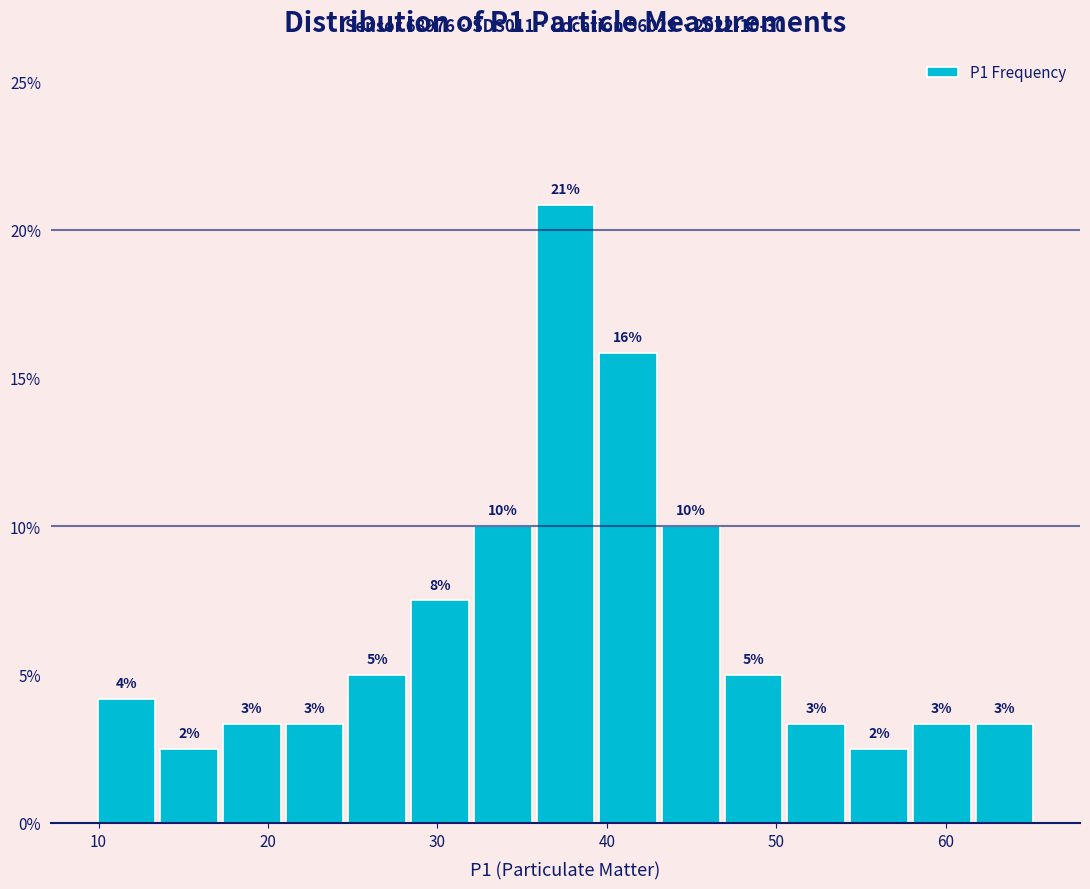

Around what value on the x-axis is the tallest bar? Give the approximate position of its centre, as read against the axis.

38